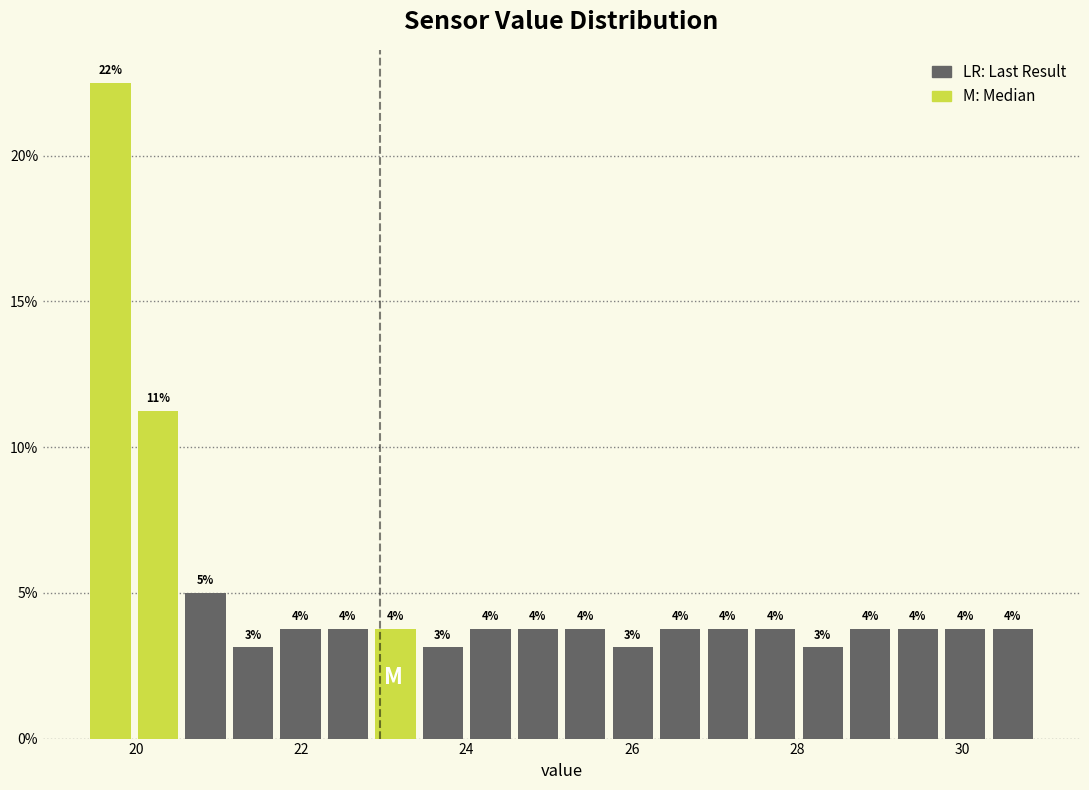

Around what value on the x-axis is the tallest bar? Give the approximate position of its centre, as read against the axis.

19.6